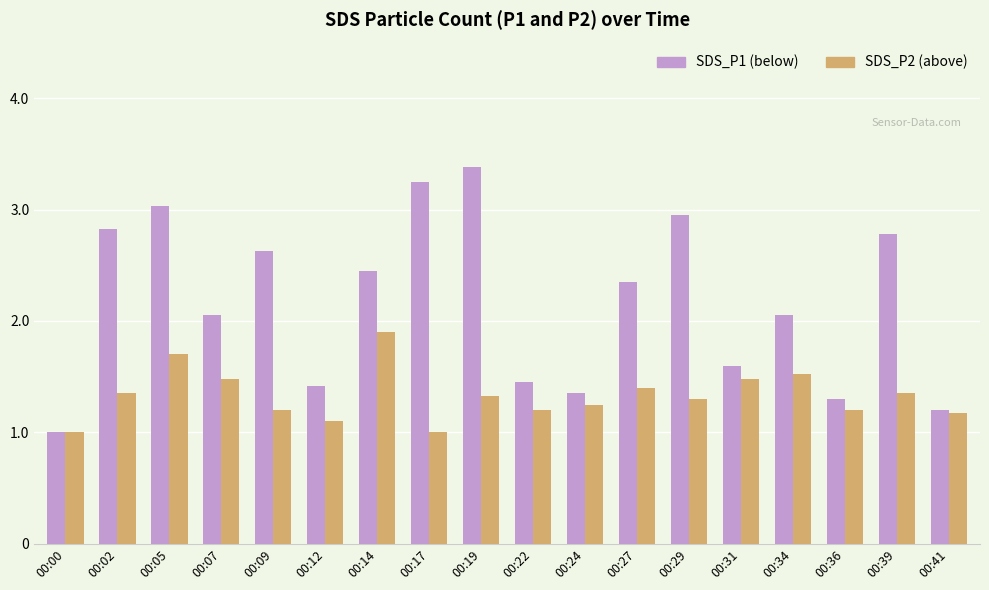

What is the total value across all series at 00:09?

3.8